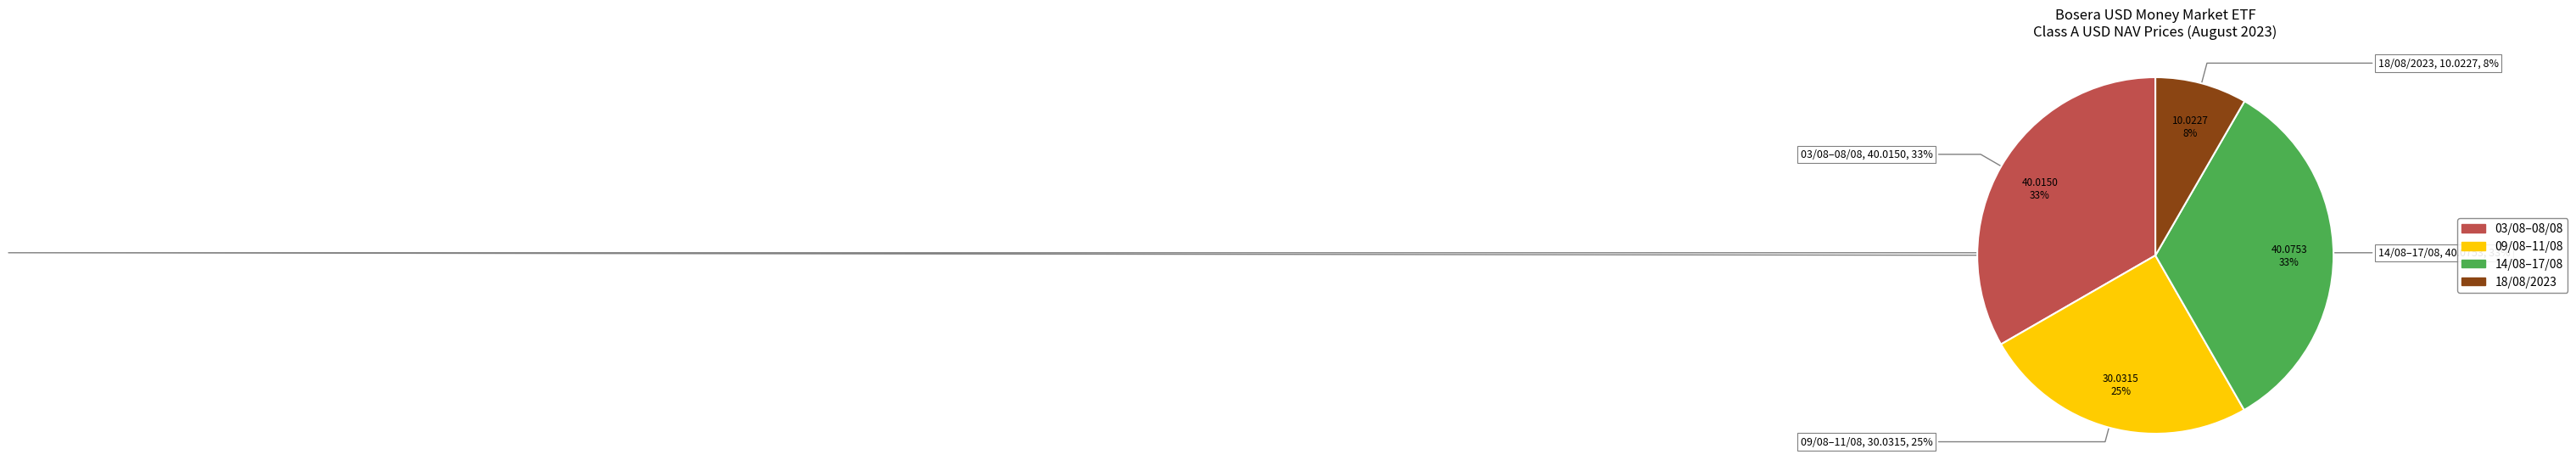

Is there any slice that represents more than half of the pie?

No